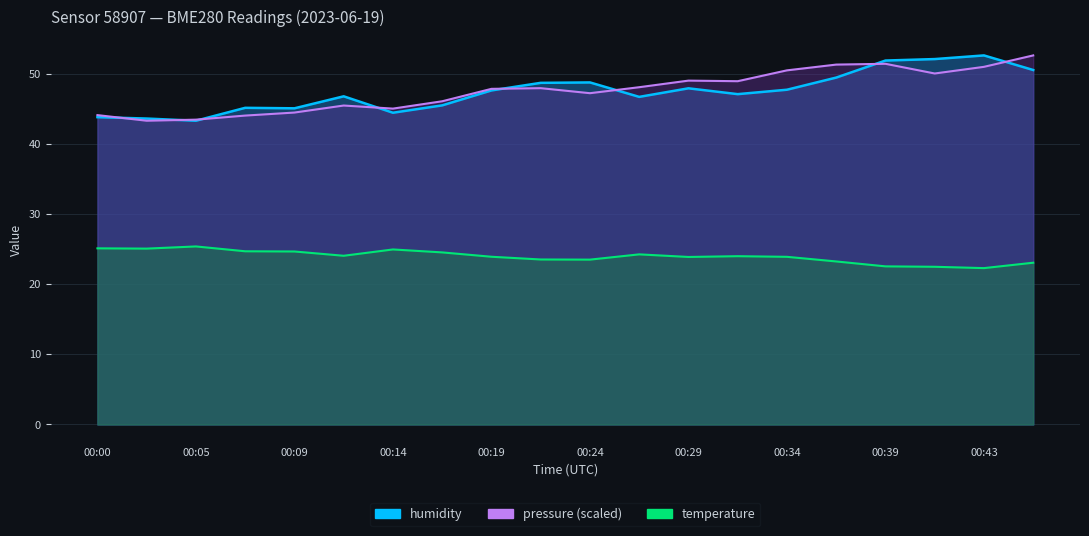

At which label does temperature reach its peak?

00:05